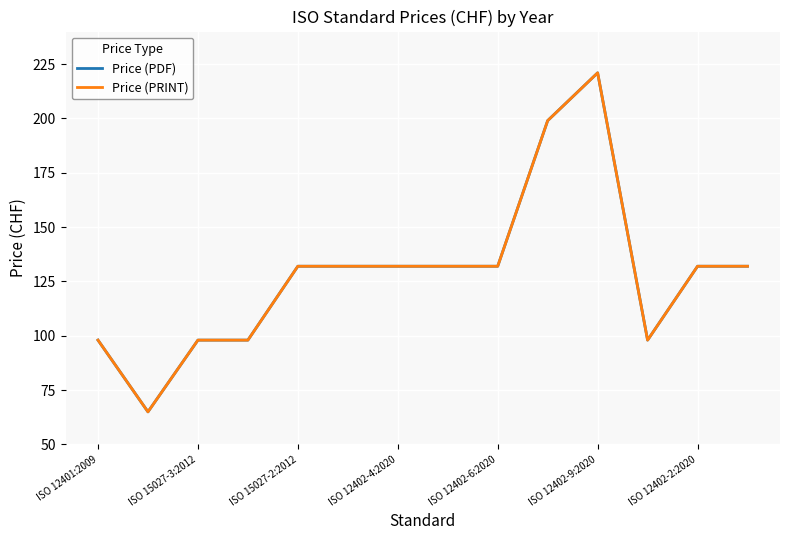

List the series in order of their peak value, highest first.

Price (PDF), Price (PRINT)